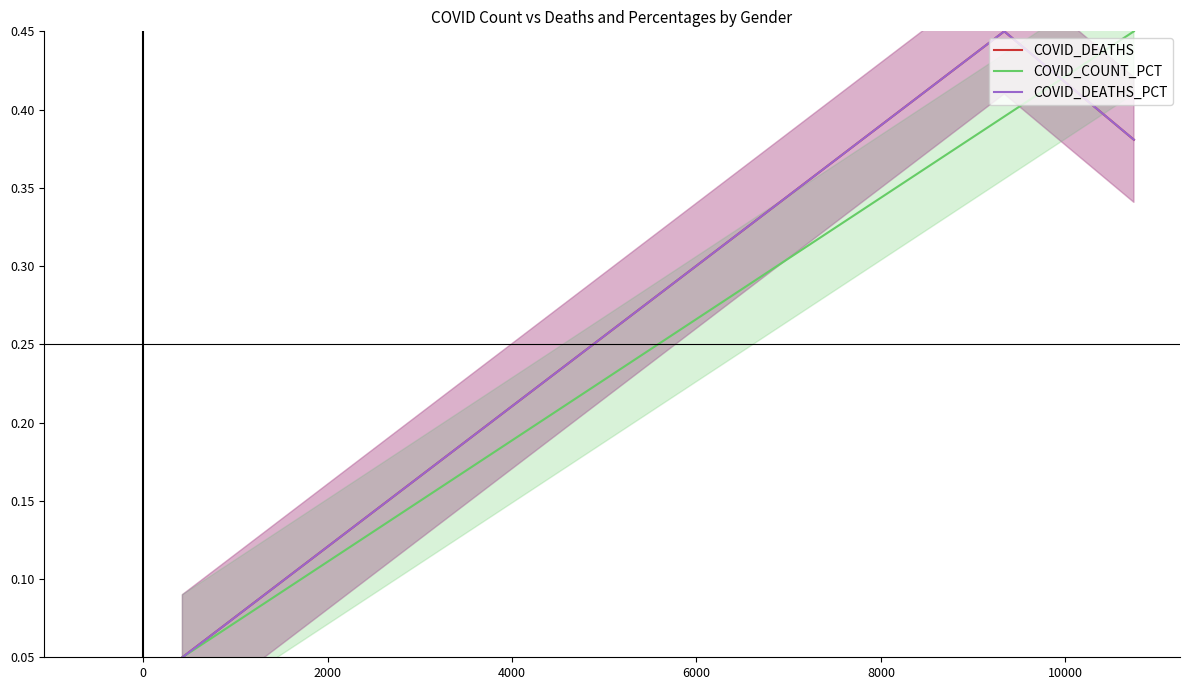

Which series has the widest spread of values?

COVID_DEATHS